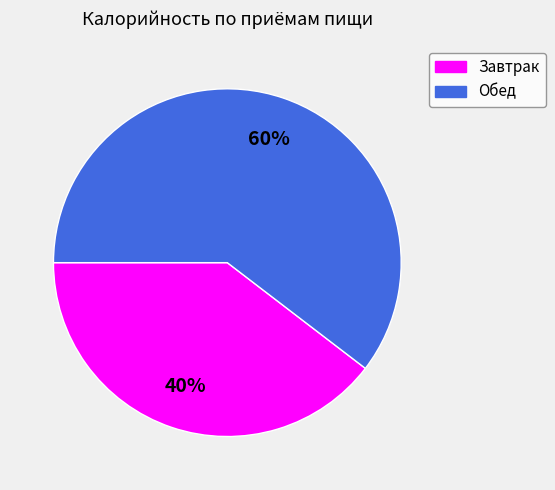

Which category has the smallest portion of the pie?

Завтрак